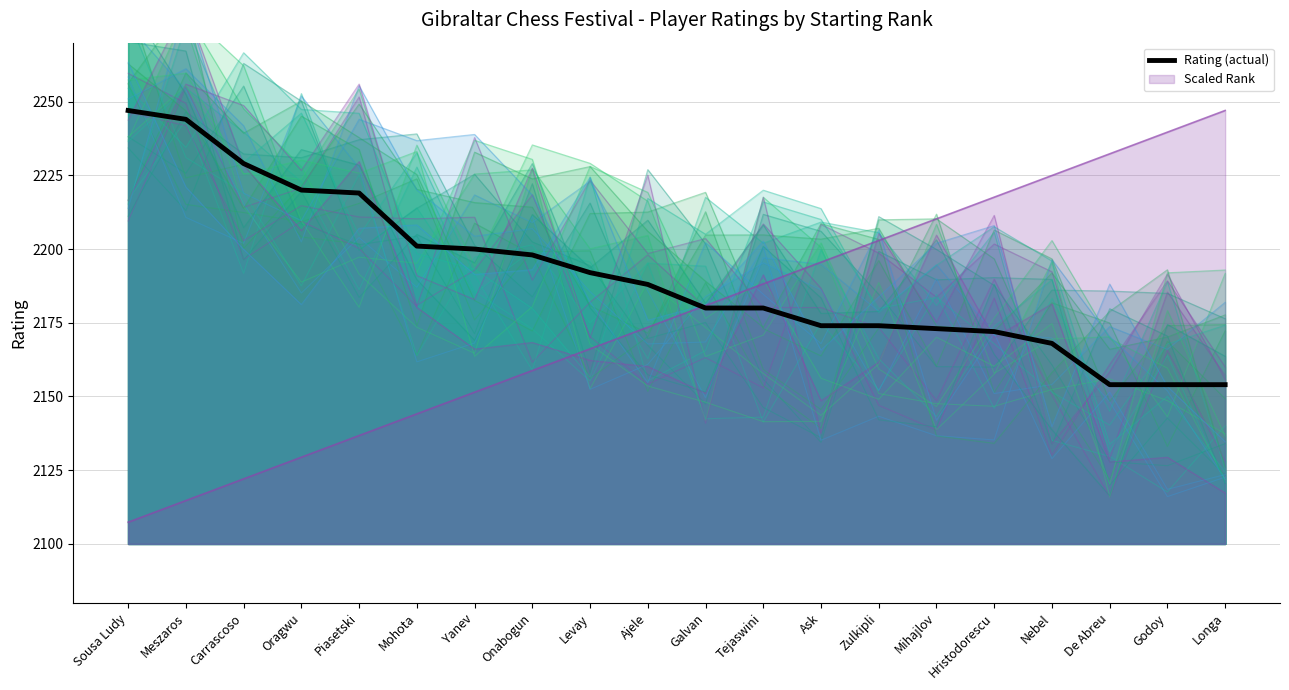

How many data points are less than 2188?

10